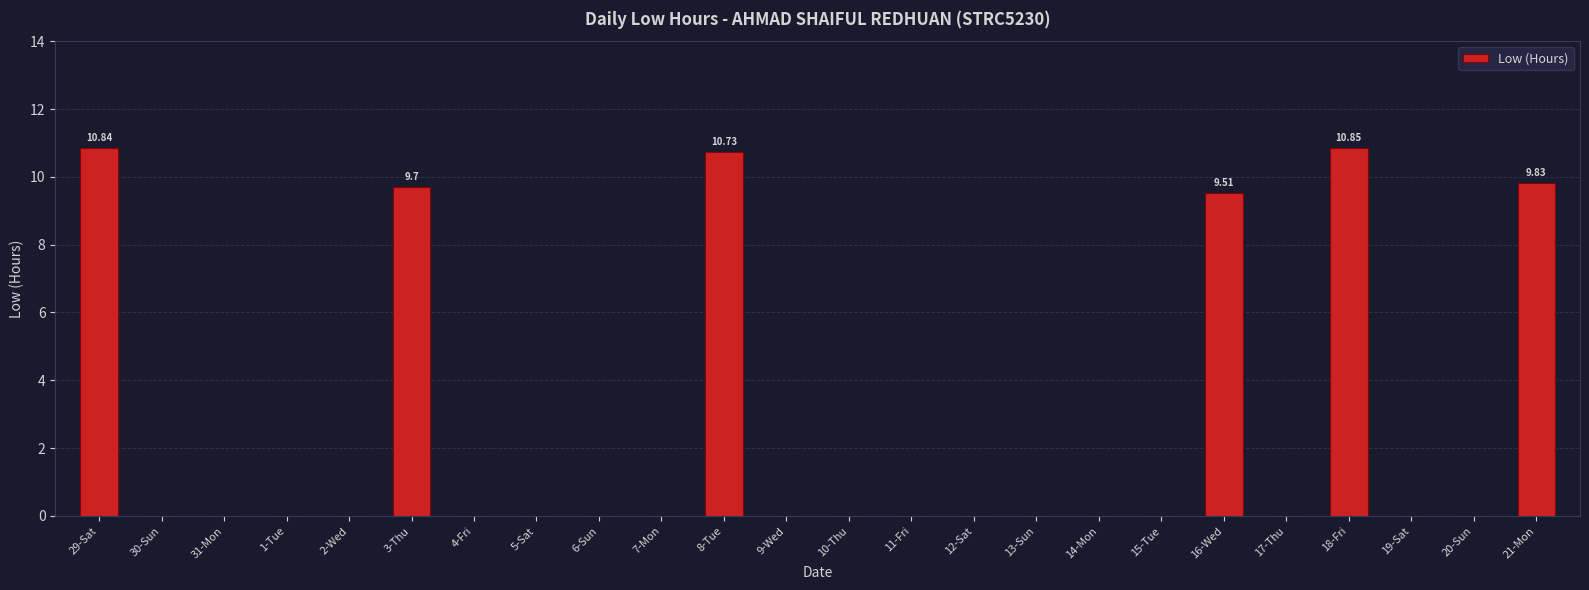

How many series are shown in this chart?

1